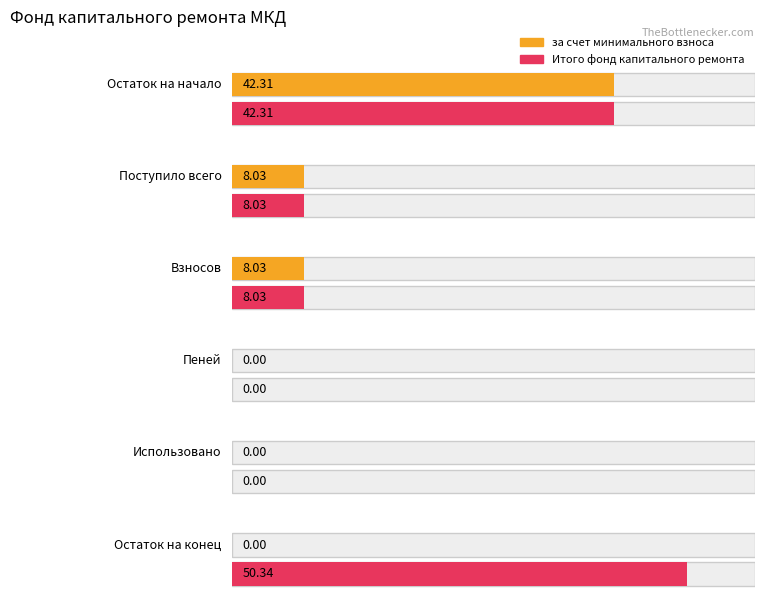

What is the label of the 4th bar from the right?

Взносов